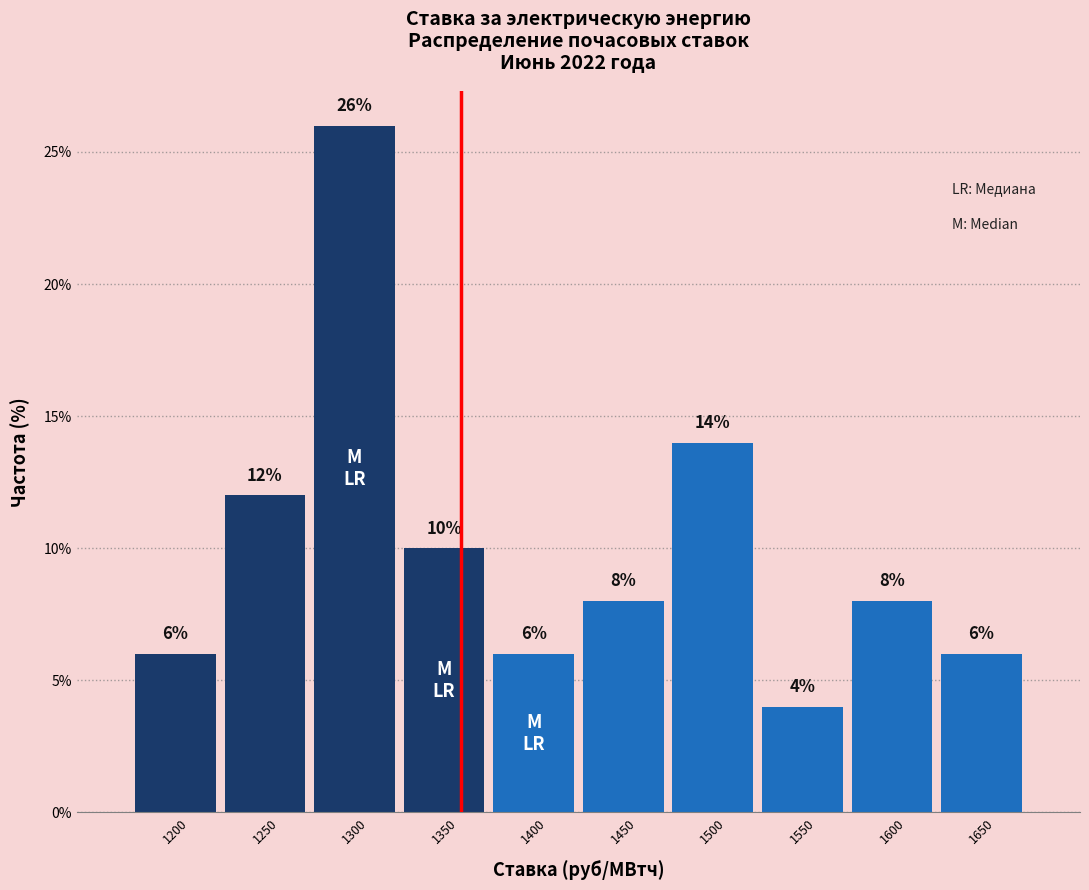

Reading left to right, extract all data points from this chart.

1200=6.0	1250=12.0	1300=26.0	1350=10.0	1400=6.0	1450=8.0	1500=14.0	1550=4.0	1600=8.0	1650=6.0